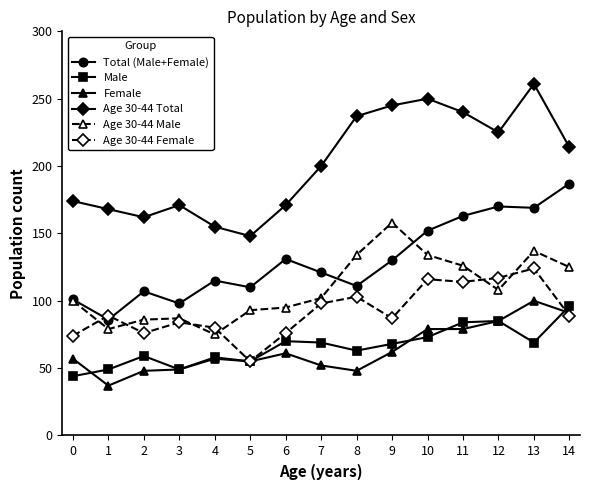

True or false: Male and Age 30-44 Total cross at least once.

False